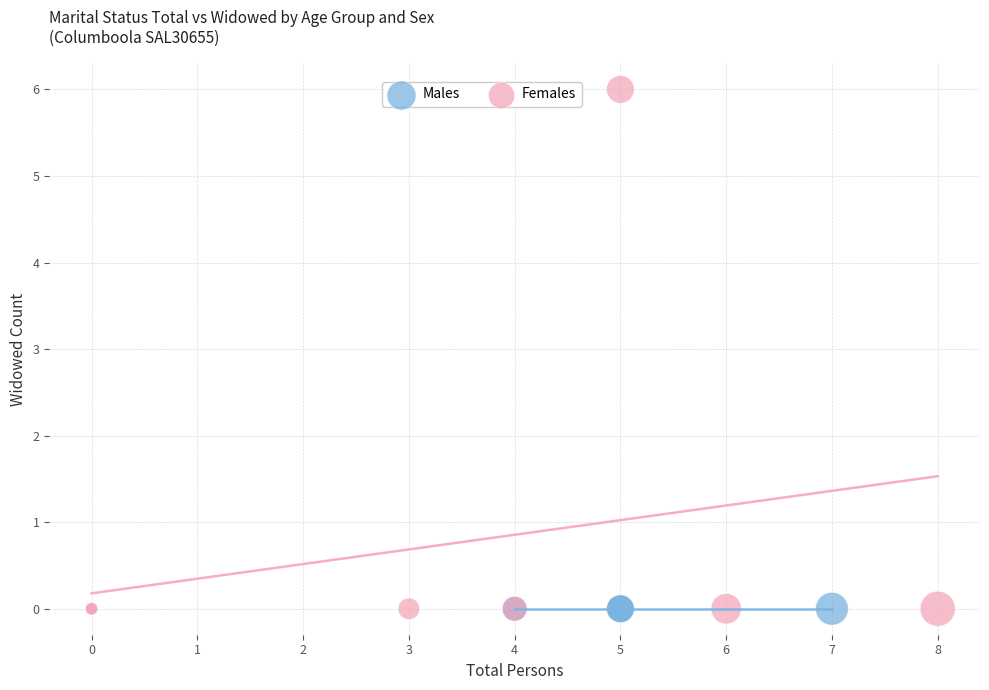

Which series reaches the maximum Y coordinate?

Females